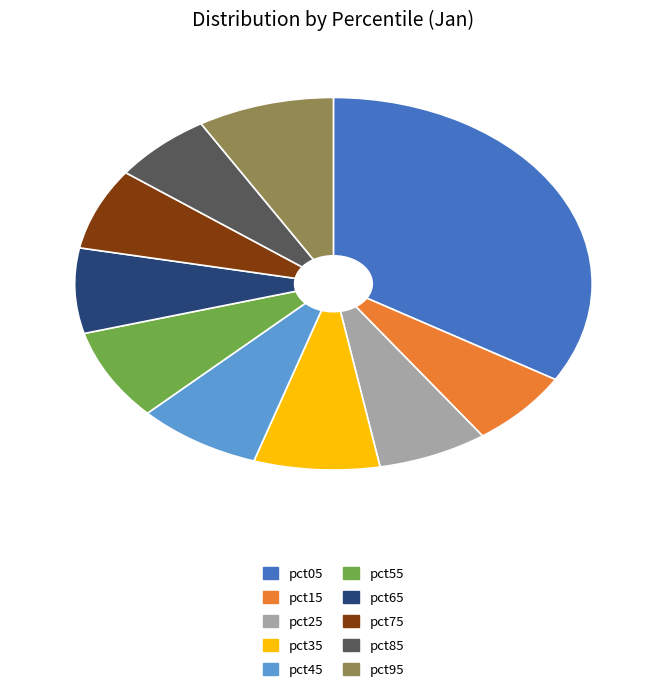

Which has a higher value, pct95 or pct65?

pct95